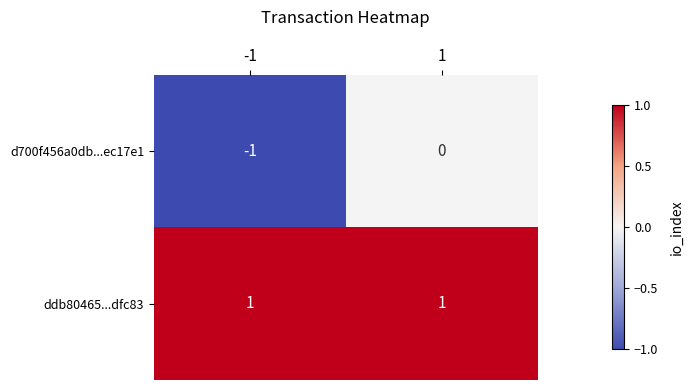

Rank the series by their maximum value, from highest to lowest.

ddb80465...dfc83, d700f456a0db...ec17e1